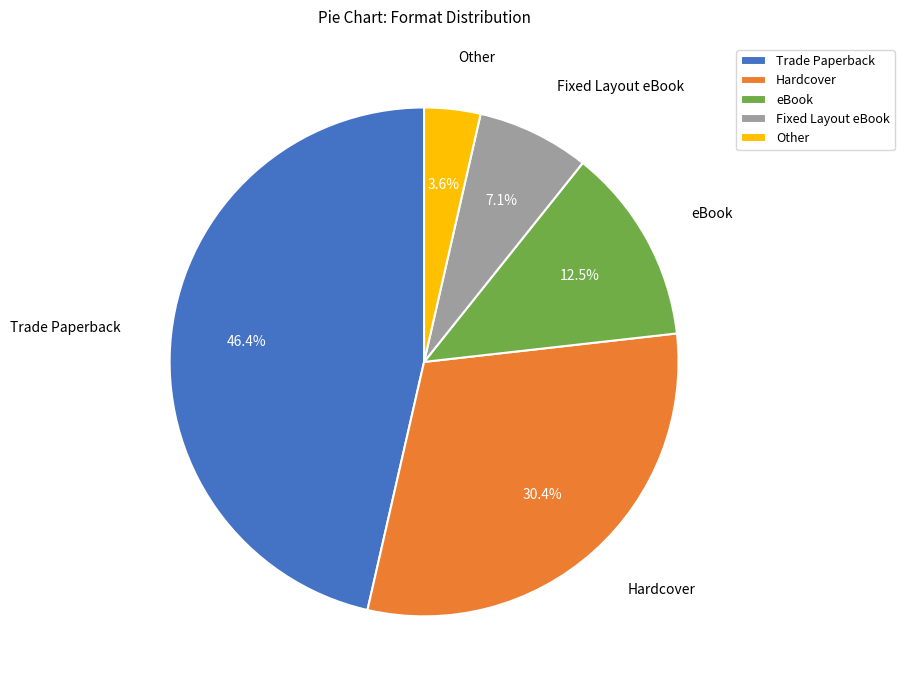

Which category has the smallest portion of the pie?

Other